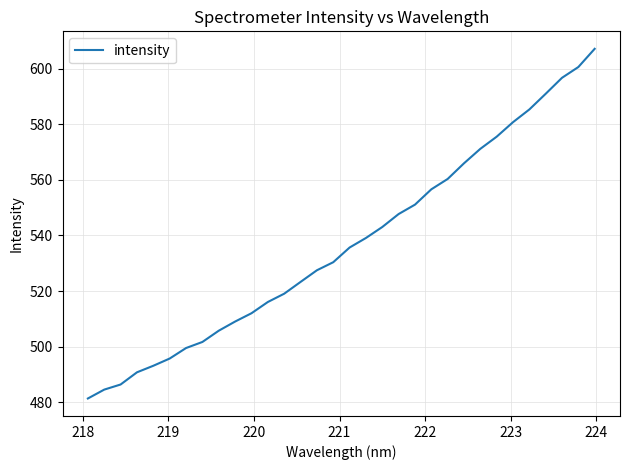

Does the chart display data point markers on the line(s)?

No